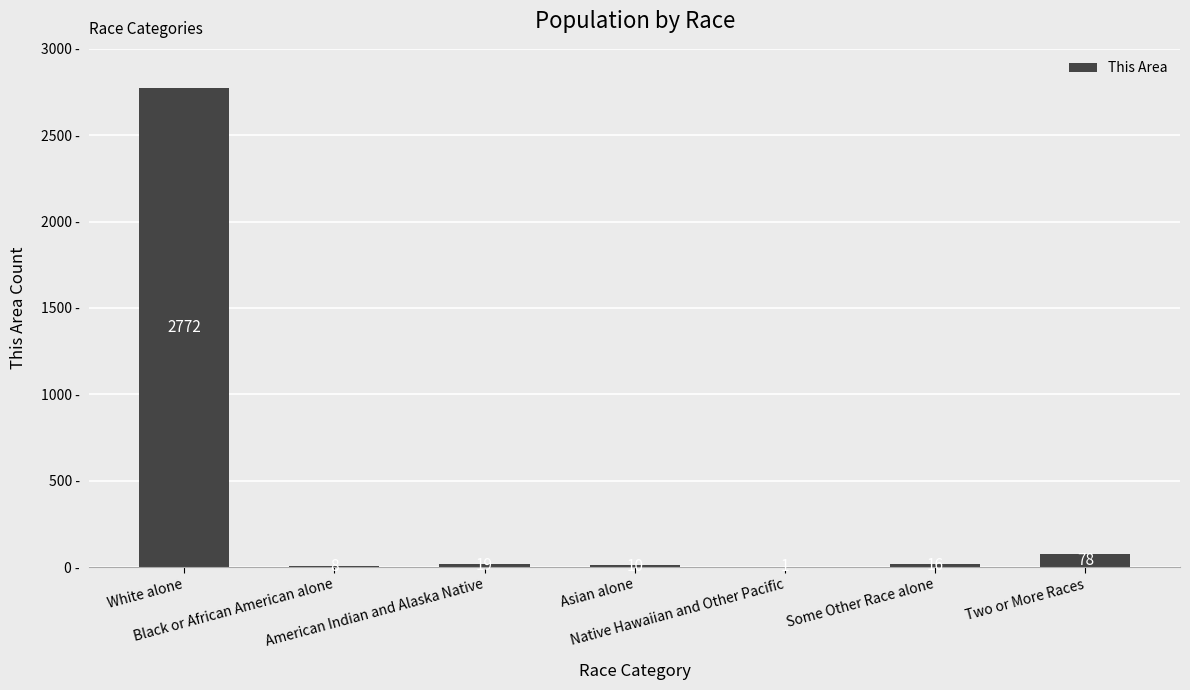

What is the maximum value shown in the chart?

2772